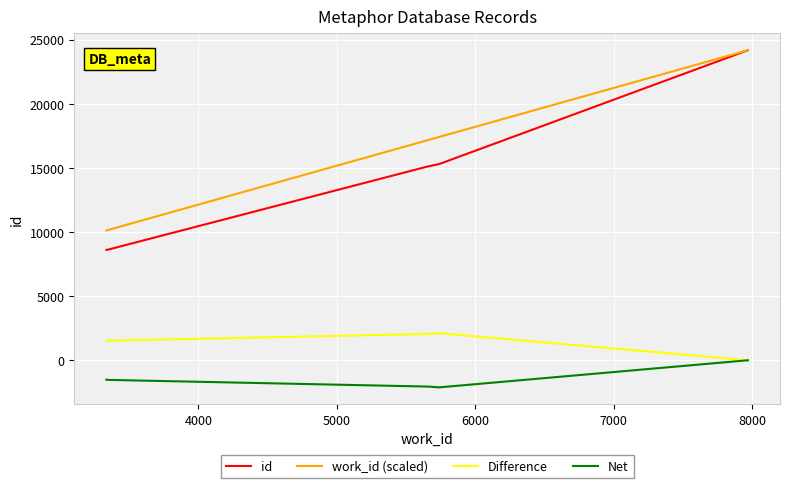

Which series has the largest total across all categories?

work_id (scaled)